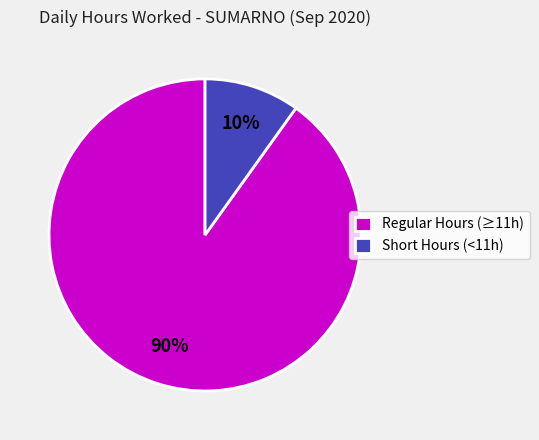

Which category has the smallest portion of the pie?

Short Hours (<11h)